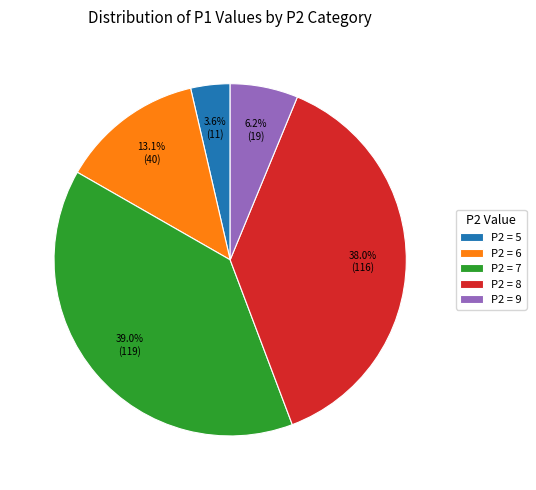

Is there a majority slice in this chart?

No